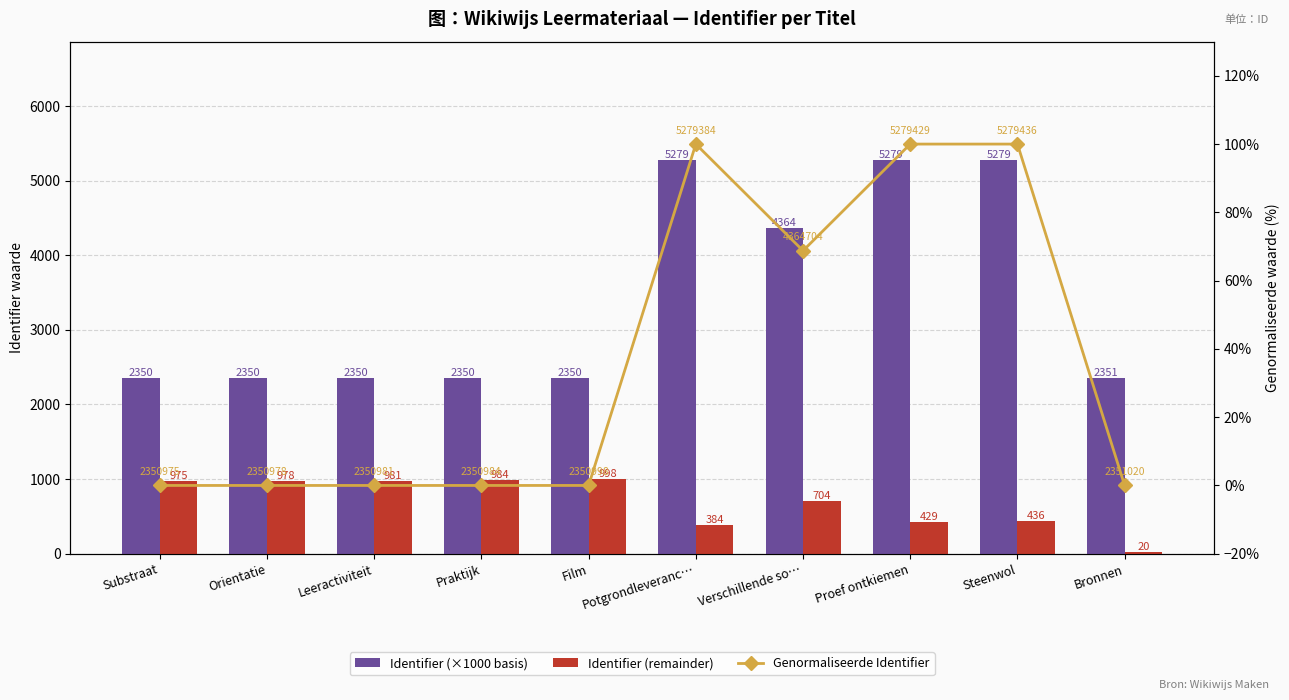

What is the sum of the Identifier (remainder) values at Substraat and Proef ontkiemen?

1404.0